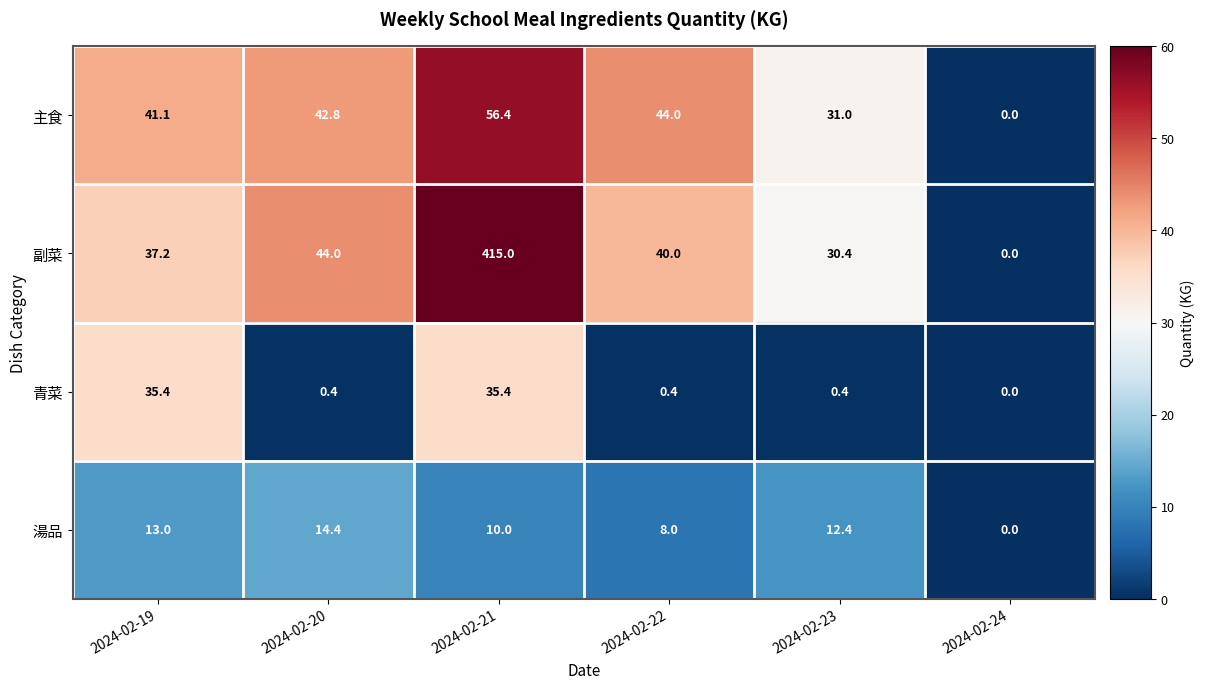

What is the sum of all 湯品 values?

57.8